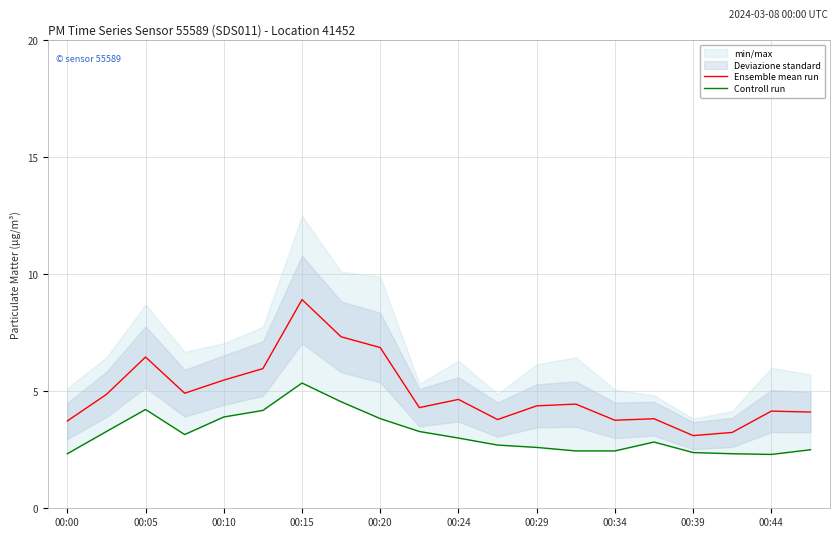

Which series has the widest spread of values?

Ensemble mean run